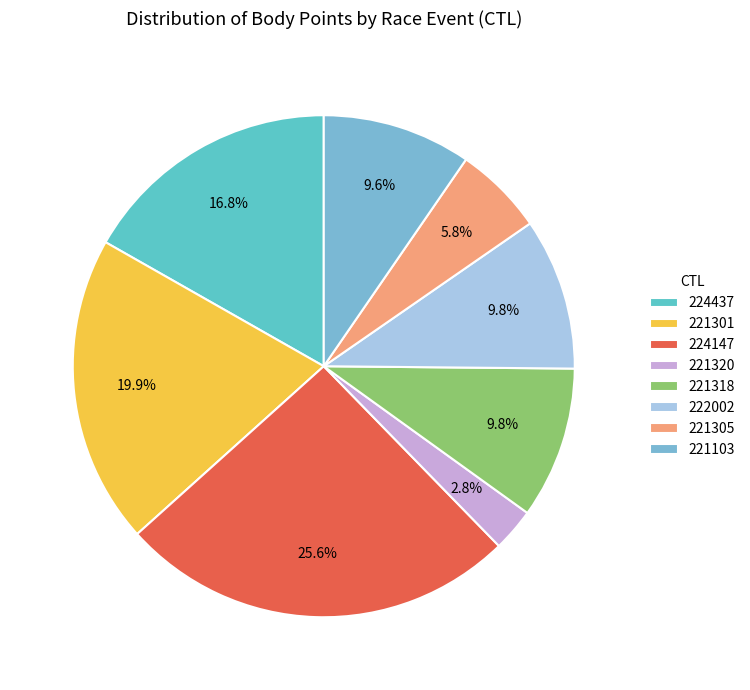

Does any single category account for the majority?

No